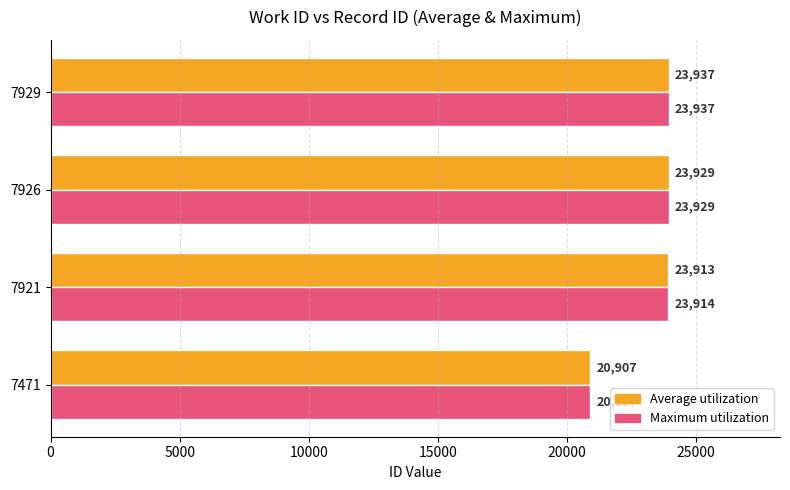

How many data points in Average utilization are less than 23929?

2